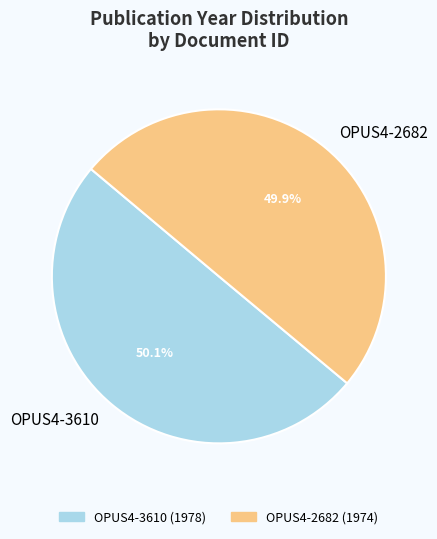

What percentage is NOT represented by OPUS4-2682?

50.1%